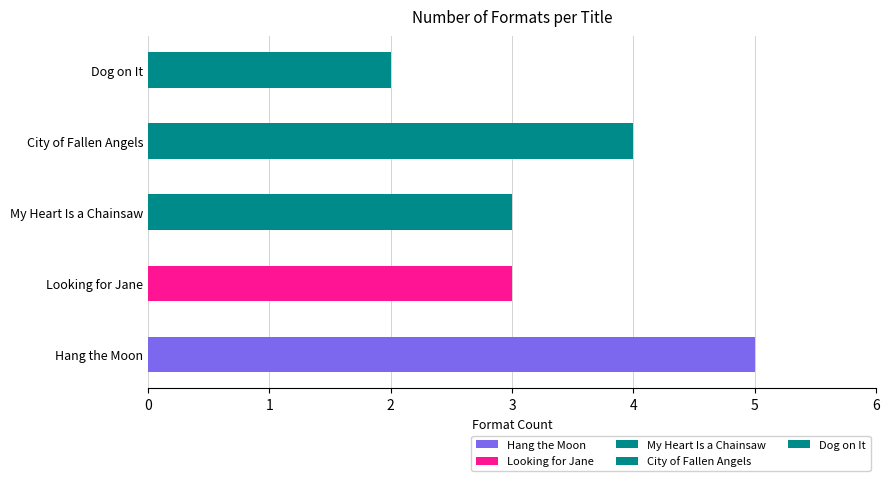

What is the value of the 4th bar from the left?

4